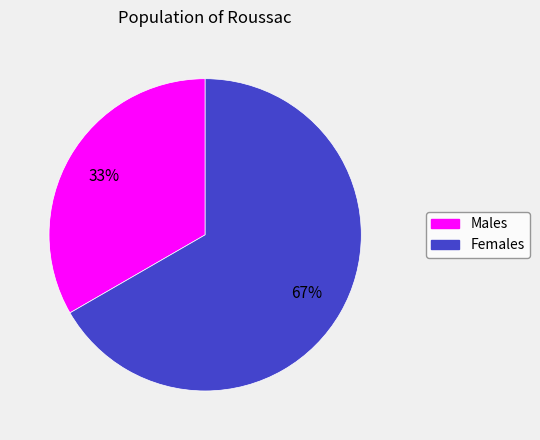

Is there a majority slice in this chart?

Yes